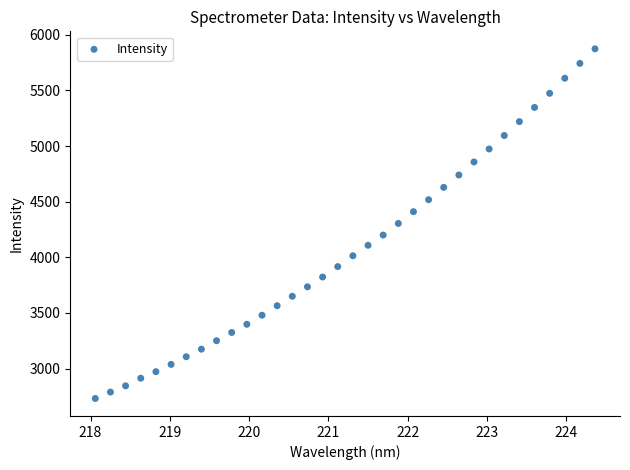

What is the range of X values (max minus min)?

6.3